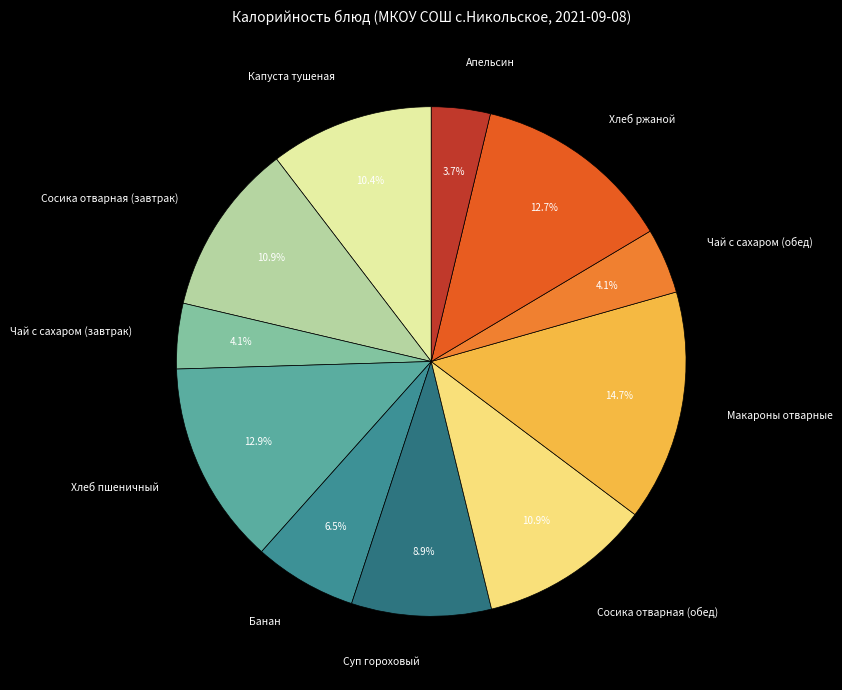

Between Сосика отварная (обед) and Суп гороховый, which is larger?

Сосика отварная (обед)